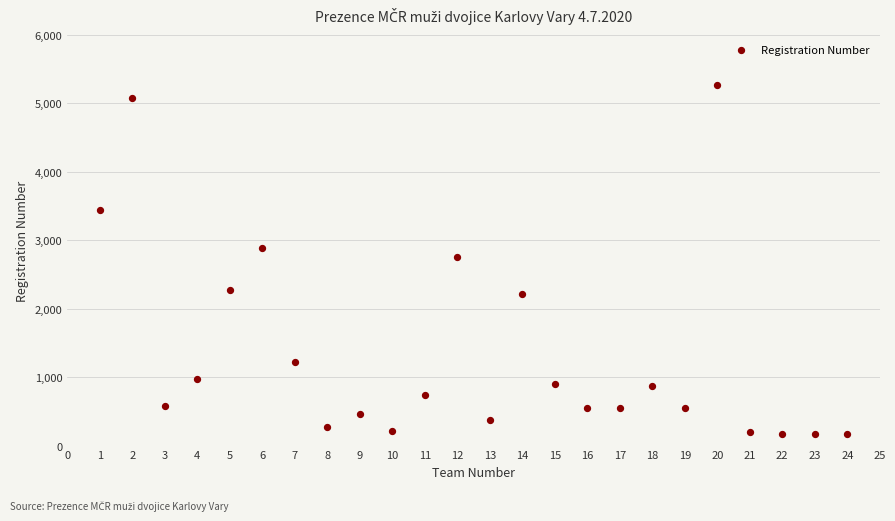

What is the range of X values (max minus min)?

23